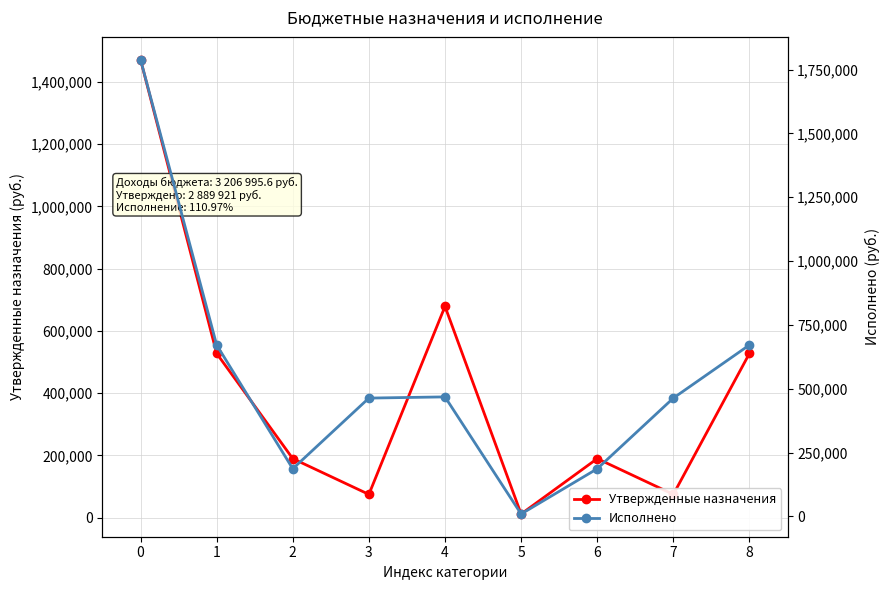

Count the number of data series in this chart.

2